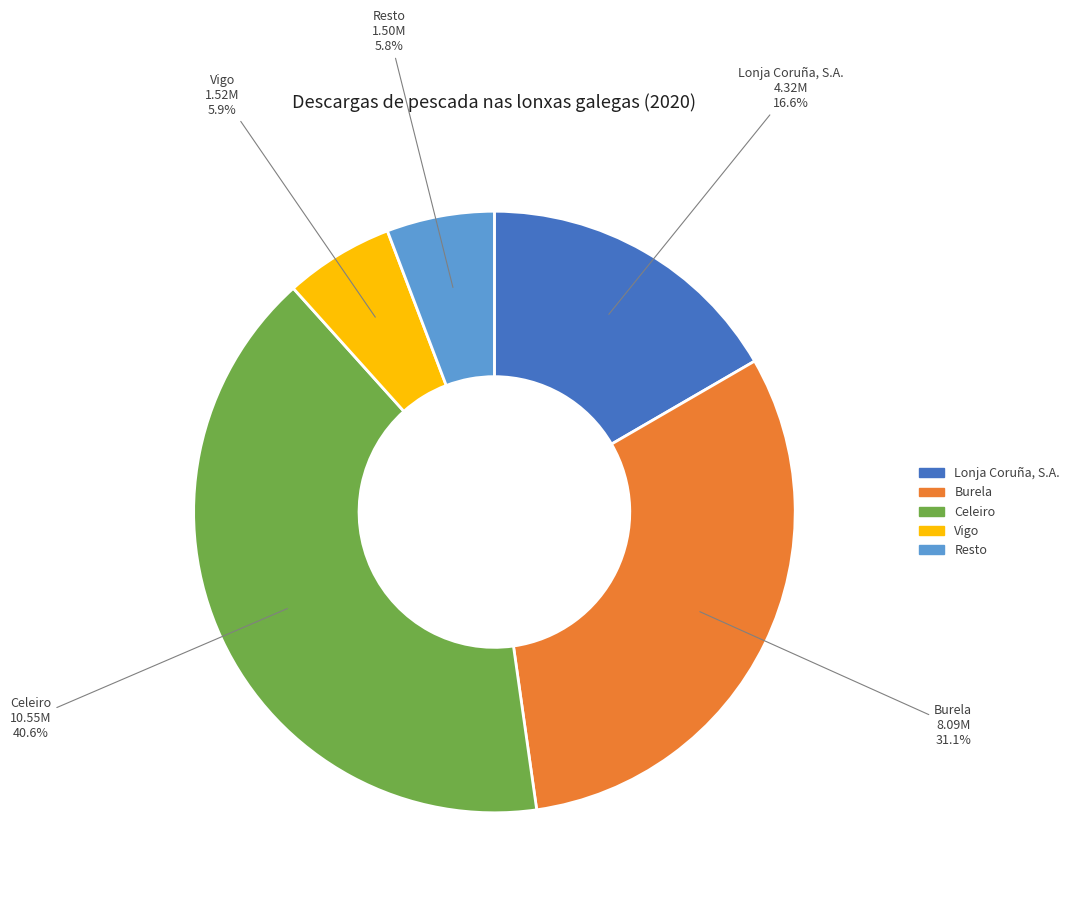

How many segments does this pie chart have?

5